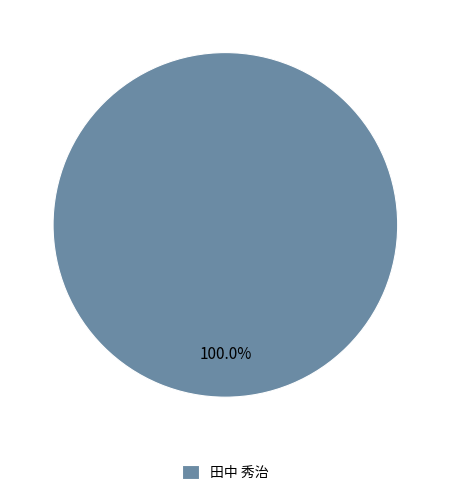

Is there any slice that represents more than half of the pie?

Yes